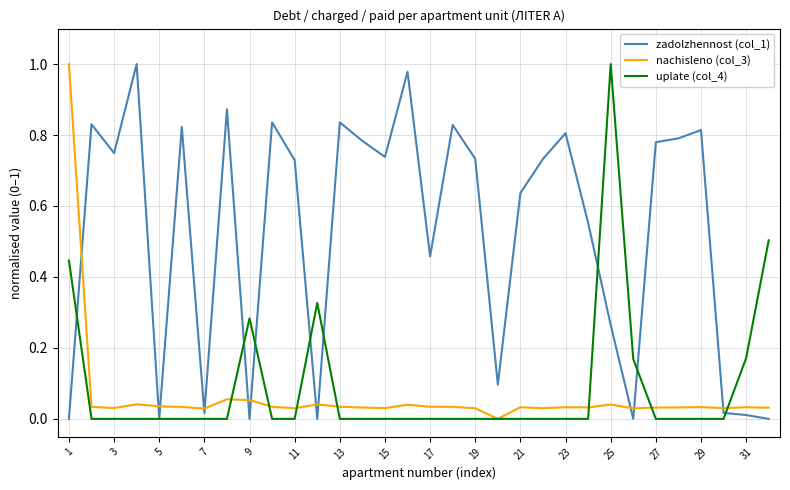

Which series has the largest total across all categories?

zadolzhennost (col_1)